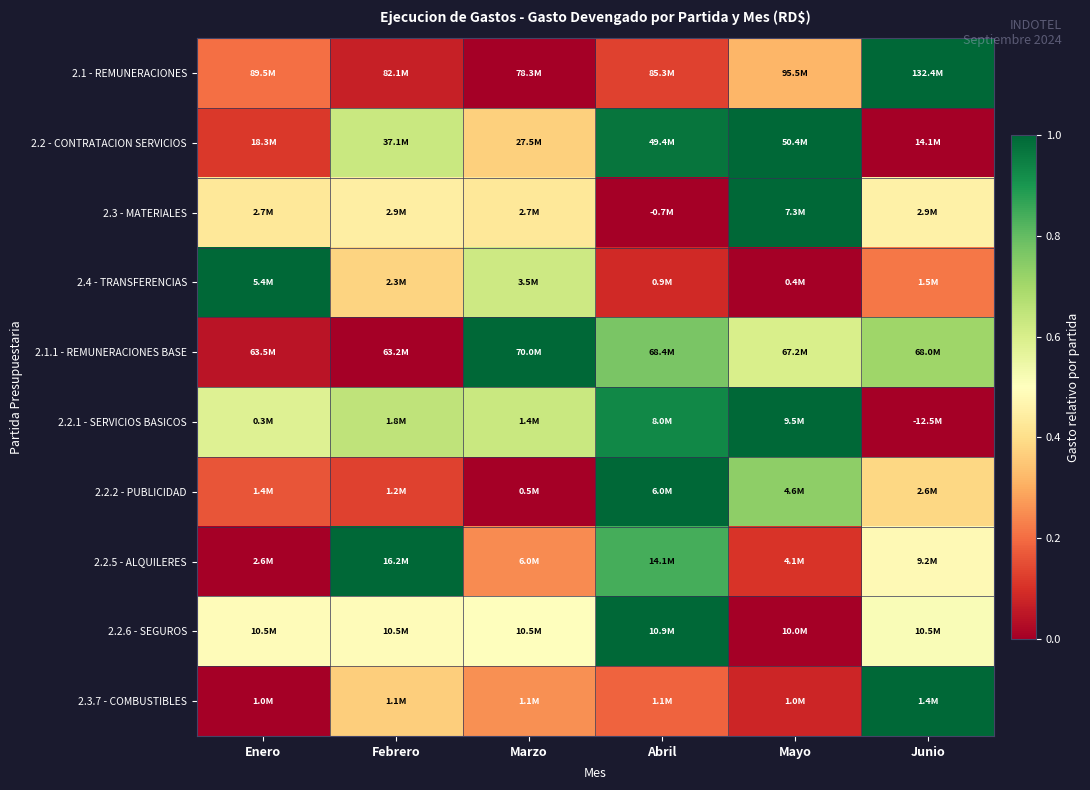

At which category is the sum across all series the highest?

Abril